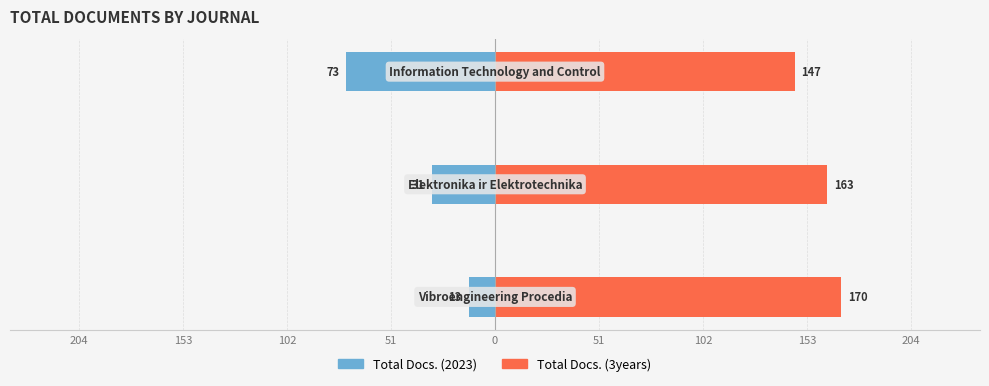

True or false: Total Docs. (3years) has a value of 94 at 51.

False